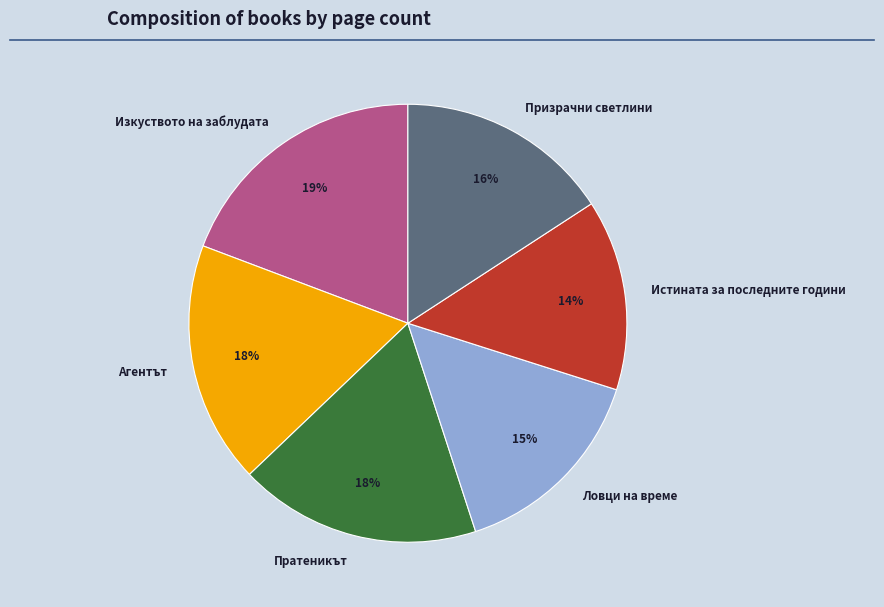

Combined, do Призрачни светлини and Агентът account for over 50%?

No